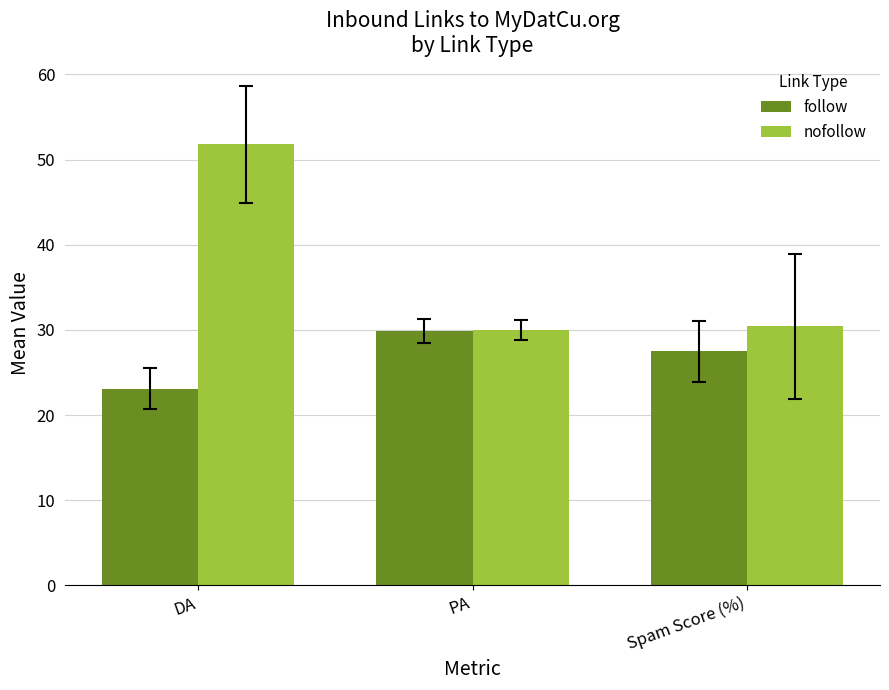

What is the label of the 1st bar from the right?

Spam Score (%)